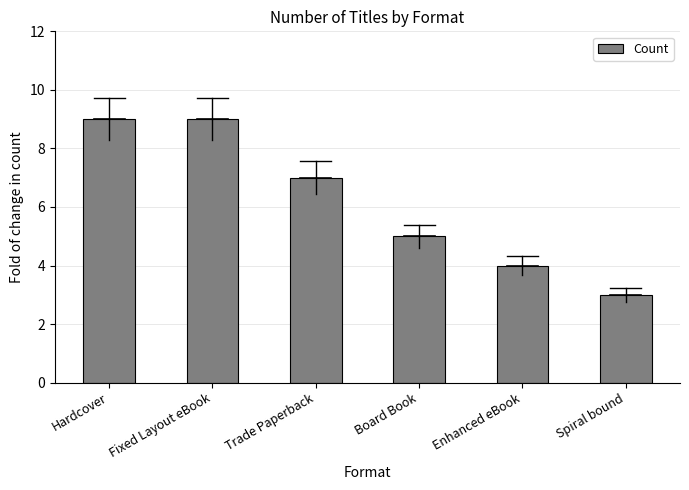

What is the label of the 5th bar from the left?

Enhanced eBook